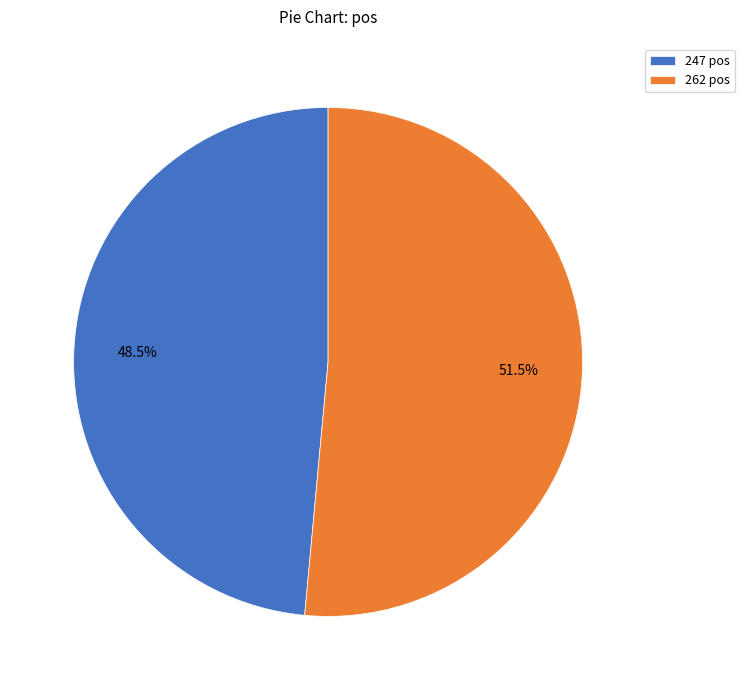

Between 247 and 262, which is larger?

262